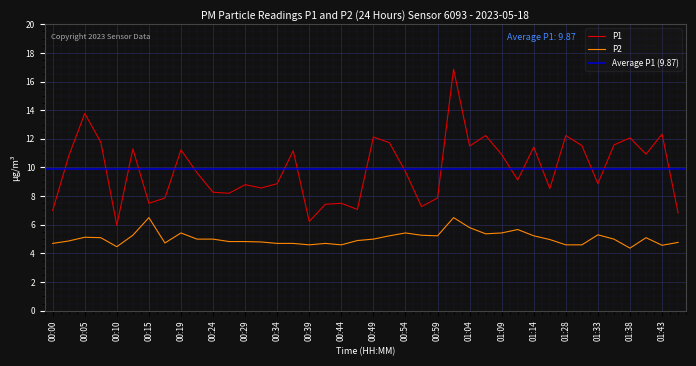

Count the number of categories in the chart.

40